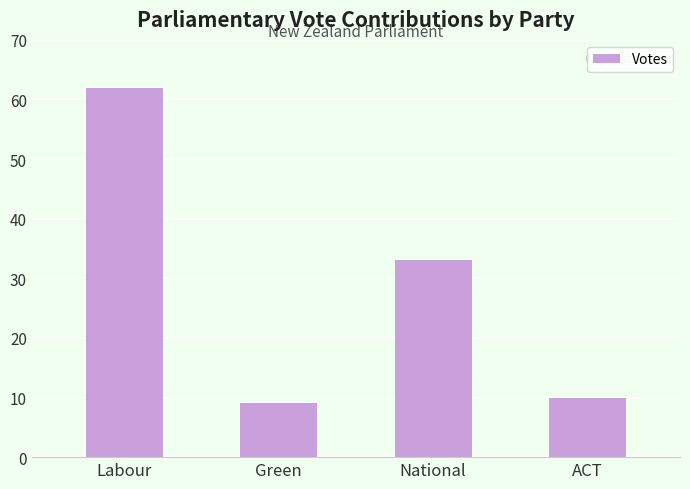

Rank the categories by value from lowest to highest.

Green, ACT, National, Labour